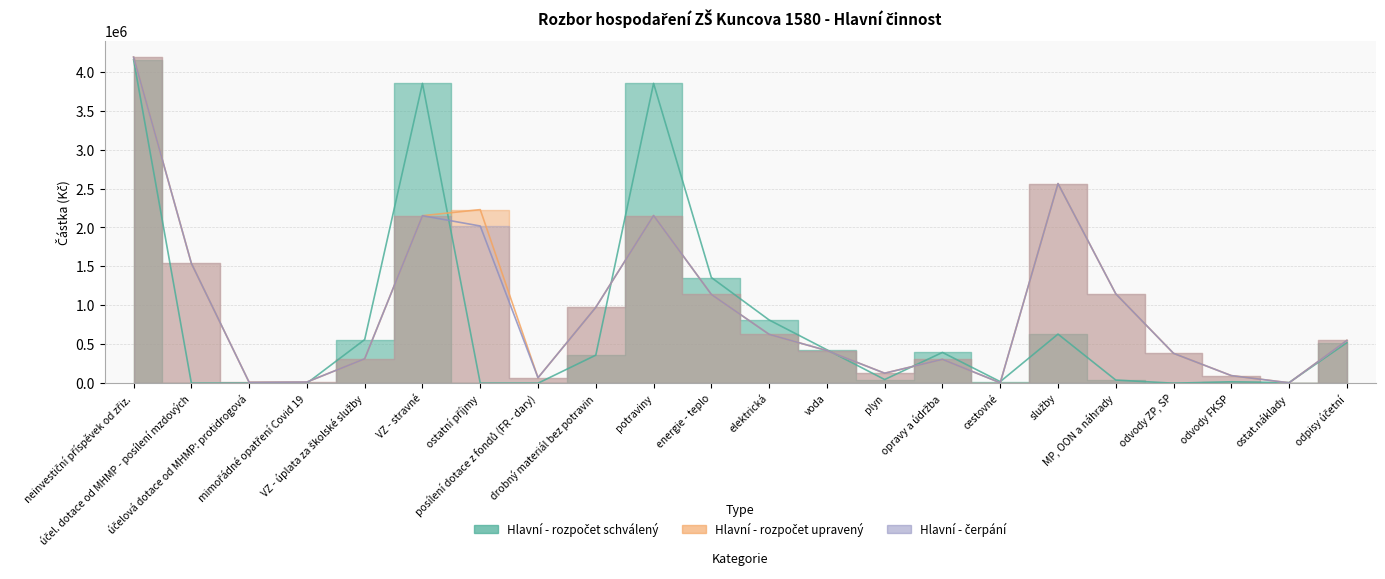

Reading left to right, list all the values displayed in this chart.

Hlavní - rozpočet schválený: 4155000.0	0.0	0.0	0.0	560000.0	3850000.0	0.0	0.0	360000.0	3850000.0	1357000.0	812000.0	429000.0	47000.0	395000.0	20000.0	630100.0	40000.0	0.0	18000.0	8000.0	520600.0
Hlavní - rozpočet upravený: 4187300.0	1539100.0	11100.0	15000.0	313300.0	2150800.0	2228800.0	69900.0	973800.0	2152900.0	1139800.0	627200.0	418600.0	128100.0	306500.0	5100.0	2563500.0	1147400.0	383100.0	97300.0	4900.0	549600.0
Hlavní - čerpání: 4187300.0	1539100.0	11100.0	15000.0	313300.0	2150843.0	2018447.9	69926.9	973779.2	2152961.0	1139775.3	627212.7	418699.7	128105.2	306506.0	5031.9	2563314.3	1147400.0	383032.0	97310.9	4867.0	549552.0